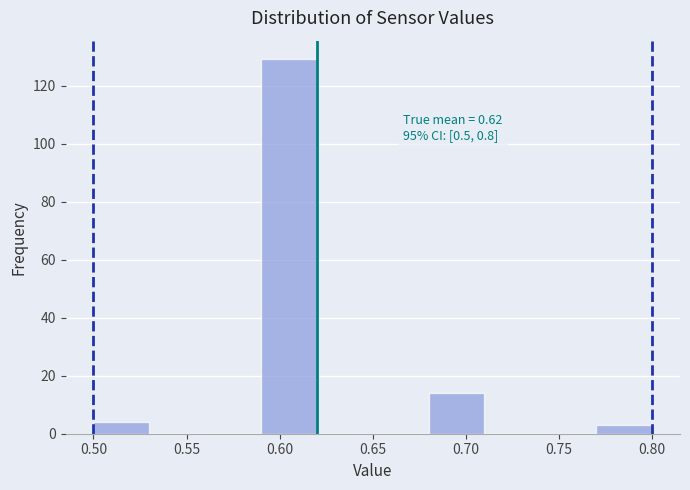

Over which range of the x-axis is the bar tallest?

0.59 to 0.62